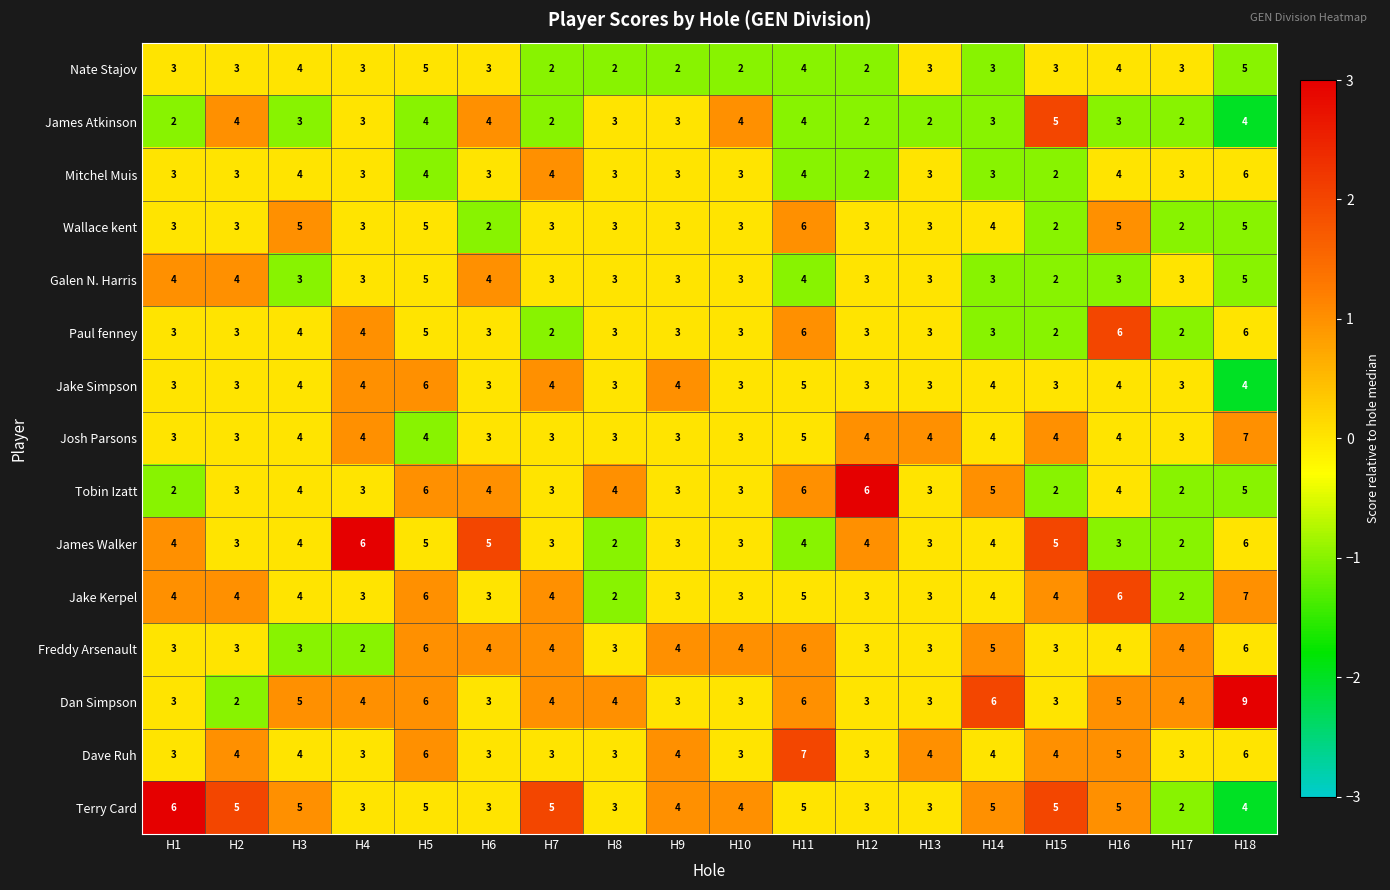

The value of Josh Parsons at H14 is 5. True or false?

False